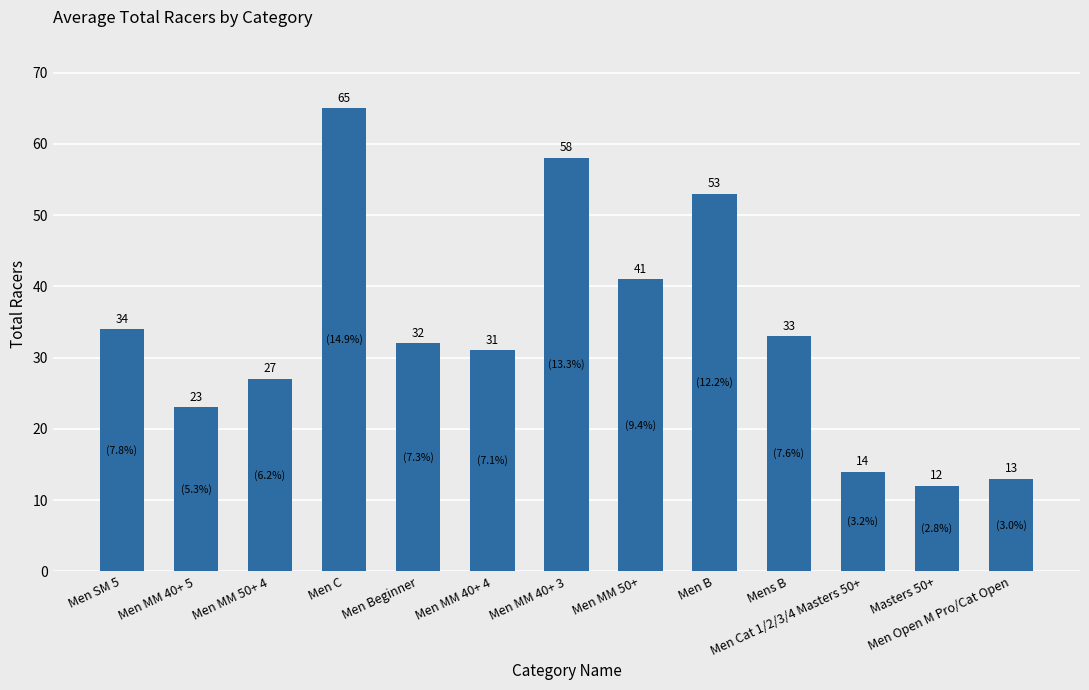

Reading left to right, list all the values displayed in this chart.

Men SM 5=34	Men MM 40+ 5=23	Men MM 50+ 4=27	Men C=65	Men Beginner=32	Men MM 40+ 4=31	Men MM 40+ 3=58	Men MM 50+=41	Men B=53	Mens B=33	Men Cat 1/2/3/4 Masters 50+=14	Masters 50+=12	Men Open M Pro/Cat Open=13